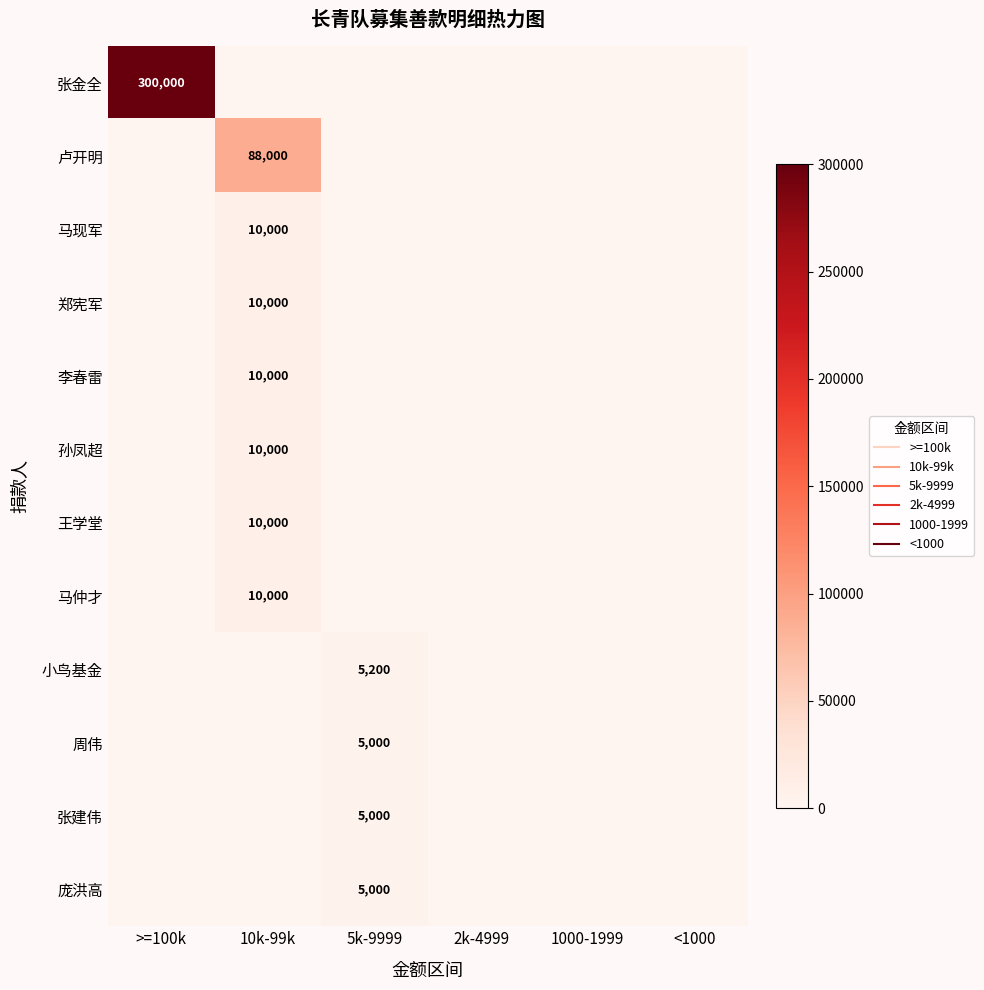

What is the sum of all 周伟 values?

5000